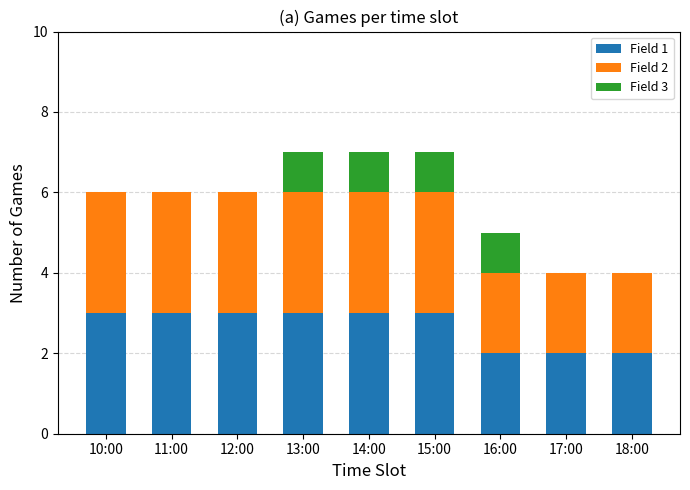

Reading left to right, transcribe the values for Field 1.

10:00=3	11:00=3	12:00=3	13:00=3	14:00=3	15:00=3	16:00=2	17:00=2	18:00=2